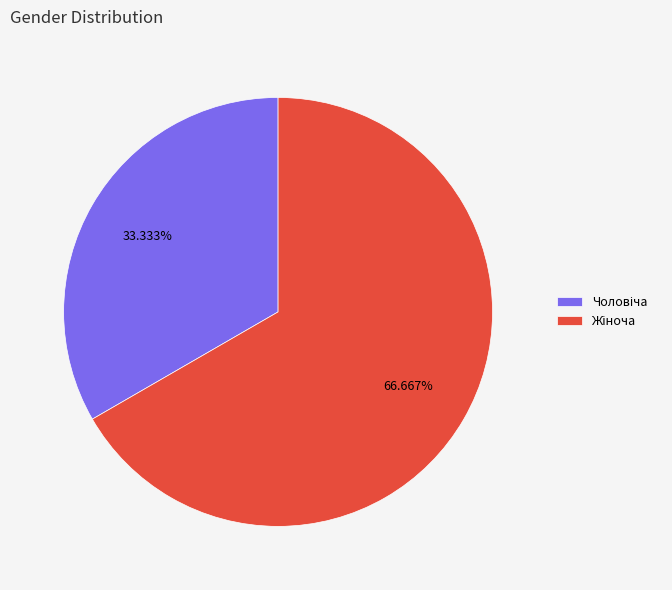

Is there any slice that represents more than half of the pie?

Yes